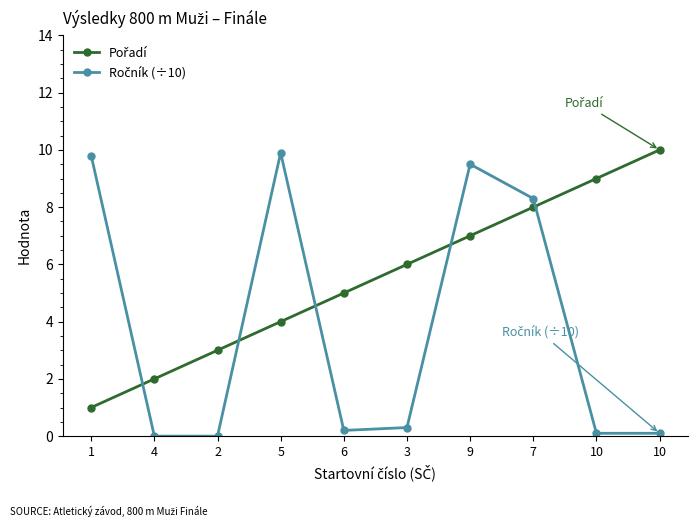

At how many categories does at least one series exceed 3?

8